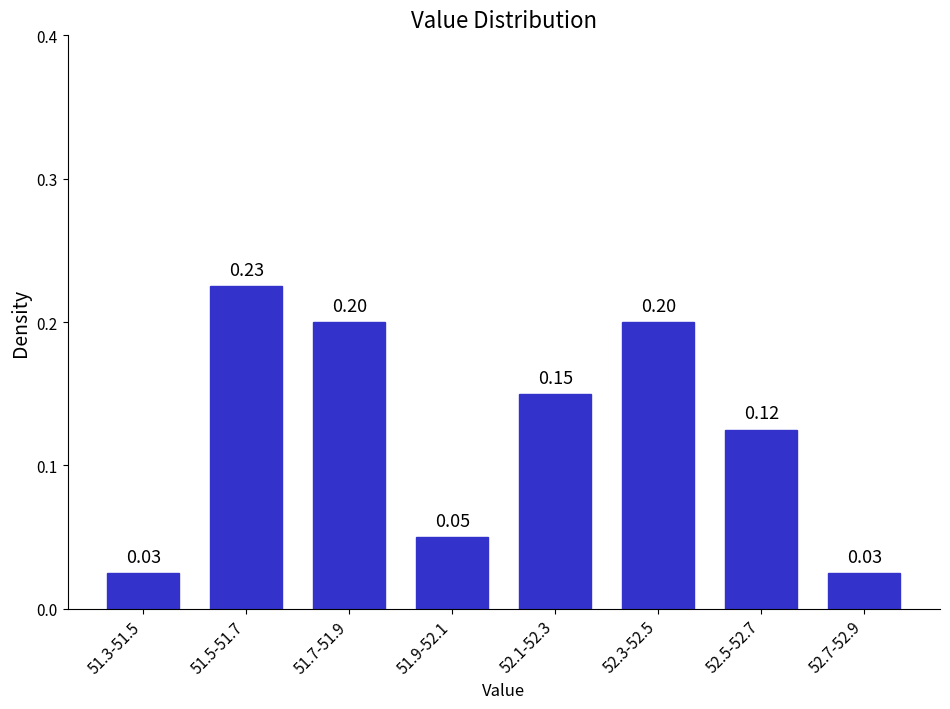

What is the change in value from 51.3-51.5 to 51.7-51.9?

+0.2